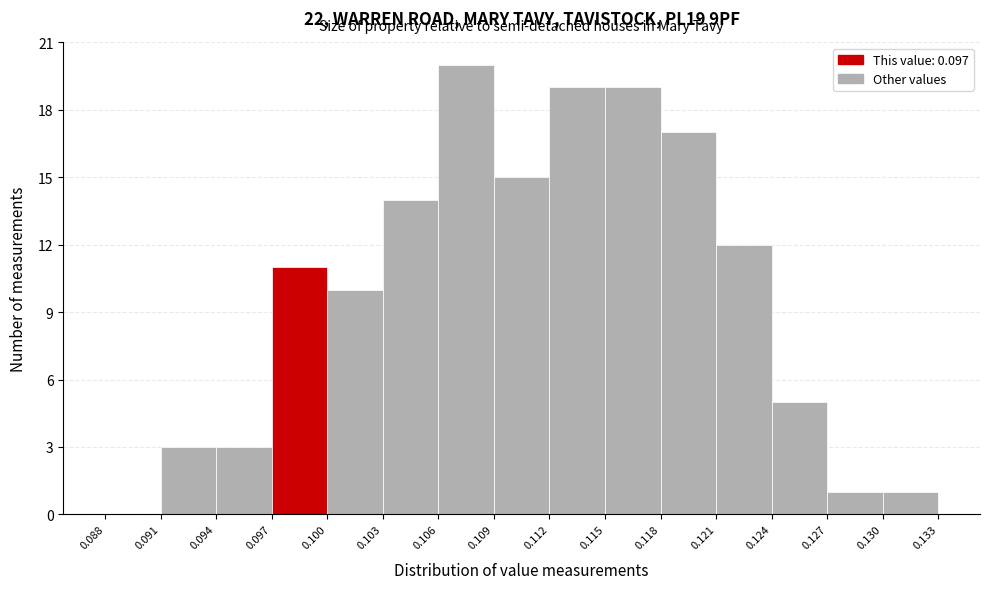

Reading left to right, transcribe this chart: for each bar, give the range it covers on the x-axis and its height. The values are not printed on the chart, so give them approximately, as read against the axis.

0.088 to 0.091: 0
0.091 to 0.094: 3
0.094 to 0.097: 3
0.097 to 0.100: 11
0.100 to 0.103: 10
0.103 to 0.106: 14
0.106 to 0.109: 20
0.109 to 0.112: 15
0.112 to 0.115: 19
0.115 to 0.118: 19
0.118 to 0.121: 17
0.121 to 0.124: 12
0.124 to 0.127: 5
0.127 to 0.130: 1
0.130 to 0.133: 1